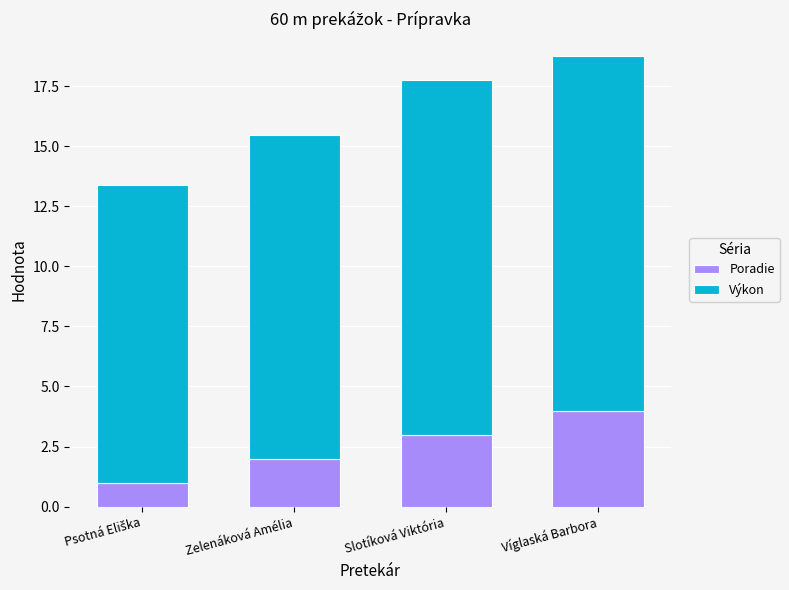

Does the chart contain stacked bars?

Yes